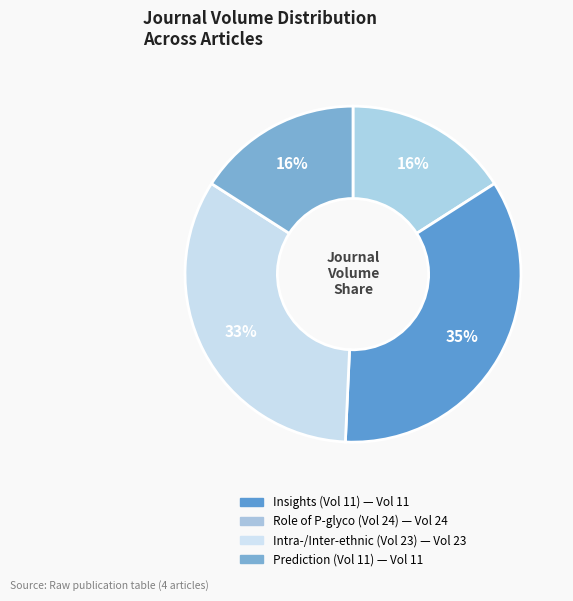

Does any single category account for the majority?

No